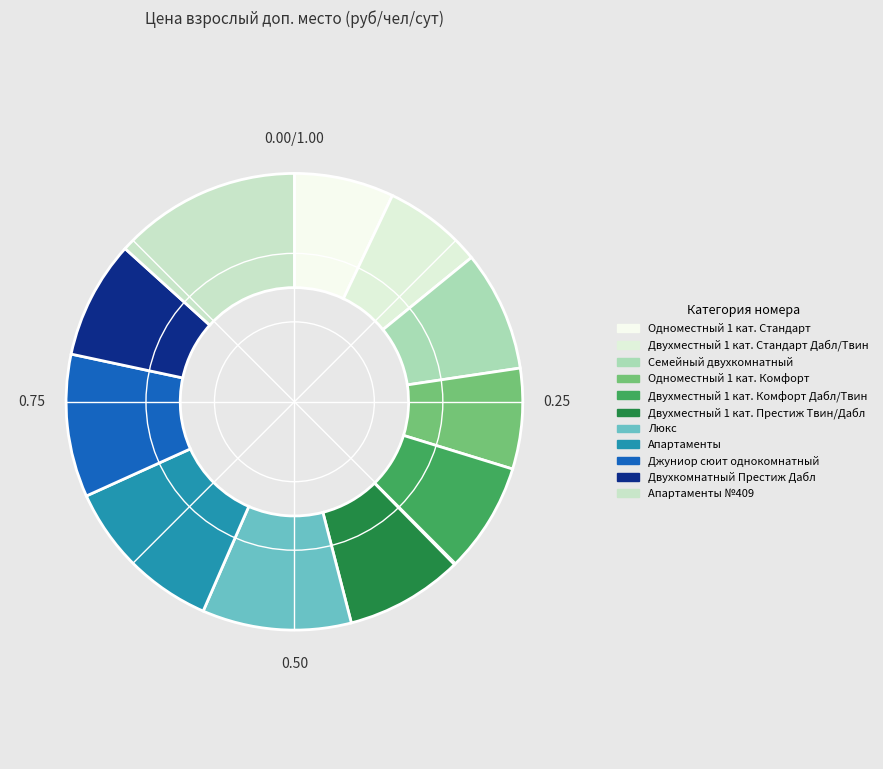

What is the largest slice in the pie chart?

Апартаменты №409